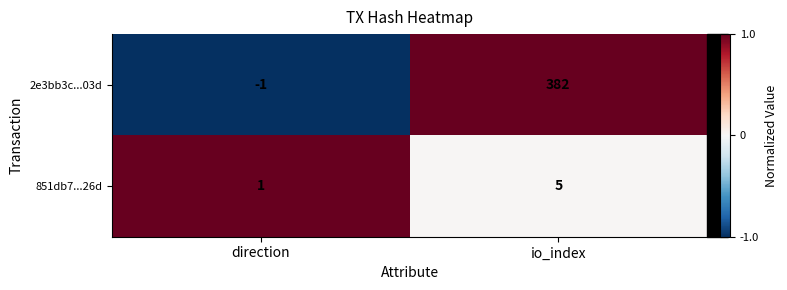

How many distinct data groups are displayed?

2